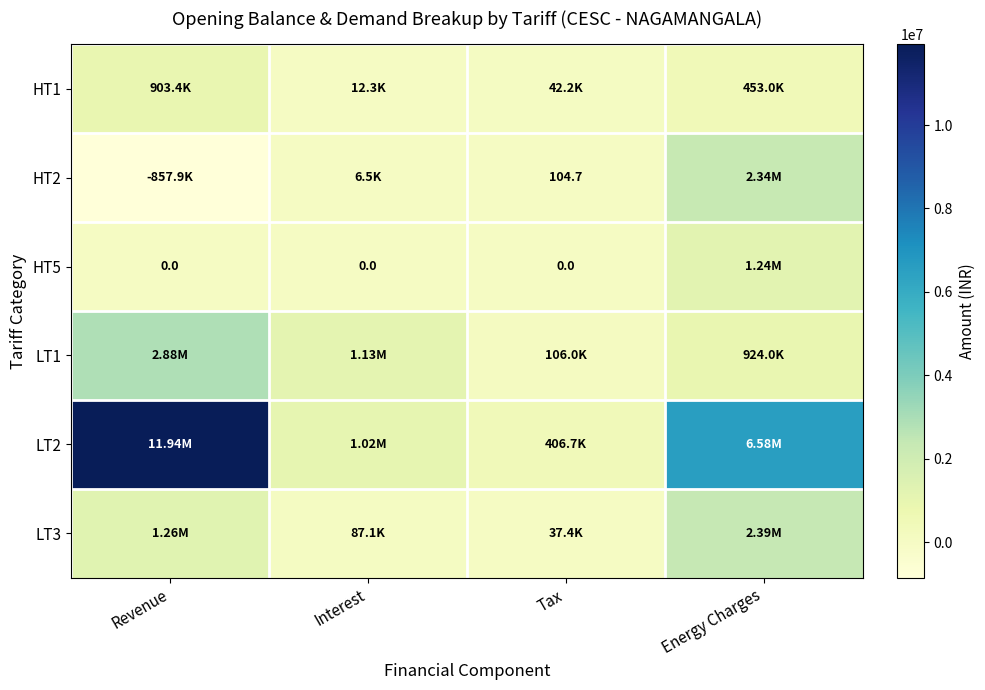

The value of HT1 at Interest is 19794.6. True or false?

False